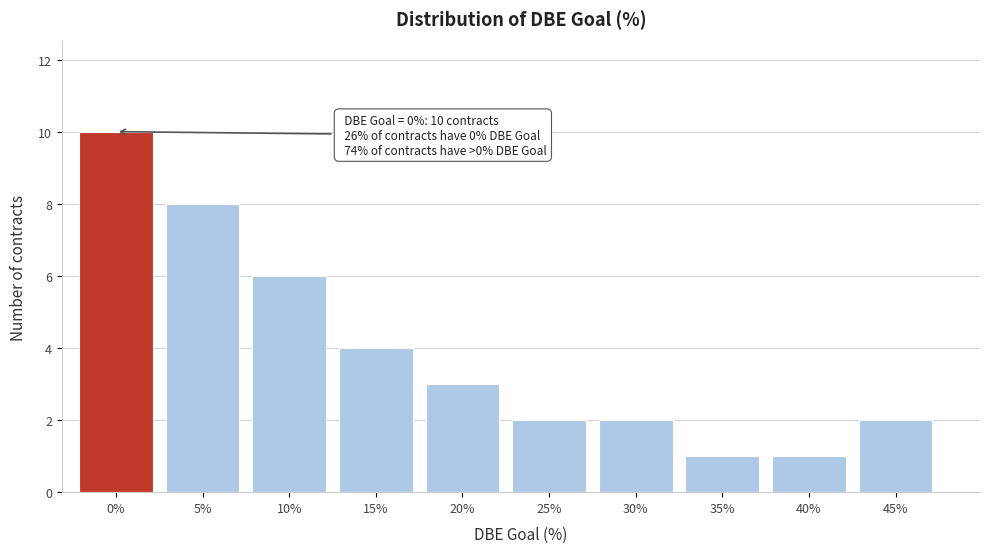

Reading left to right, what are all the values shown in this chart?

0%=10	5%=8	10%=6	15%=4	20%=3	25%=2	30%=2	35%=1	40%=1	45%=2